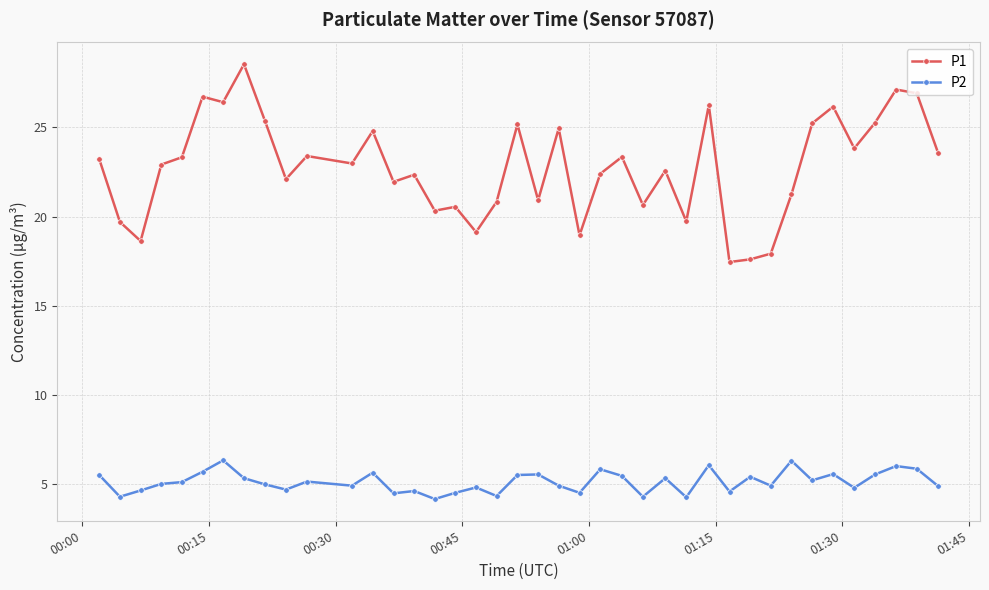

True or false: P2 and P1 cross at least once.

False